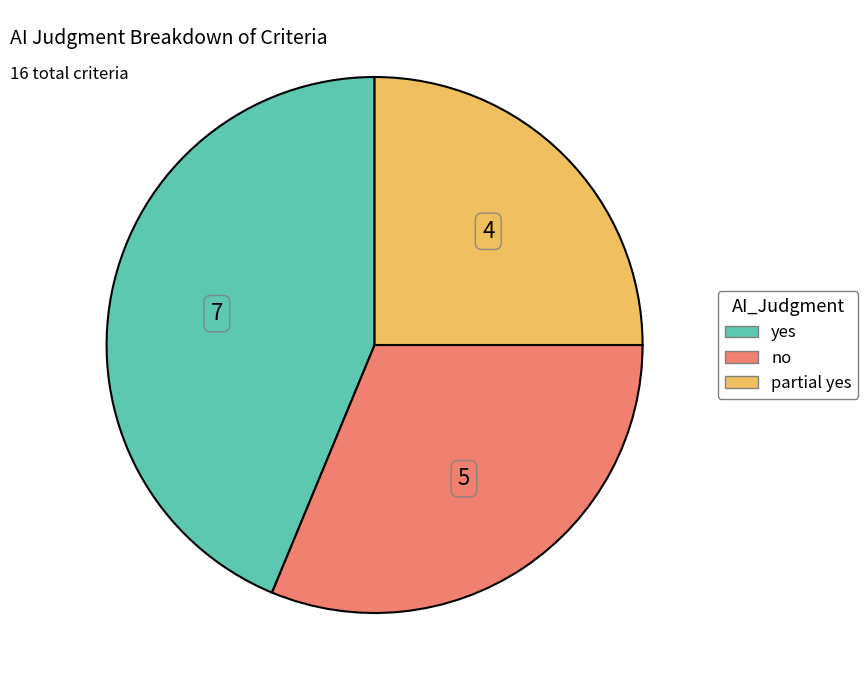

Which has a higher value, partial yes or no?

no